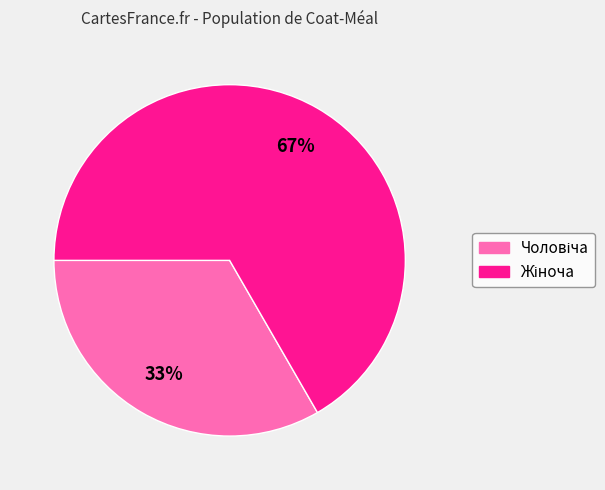

Does any single category account for the majority?

Yes